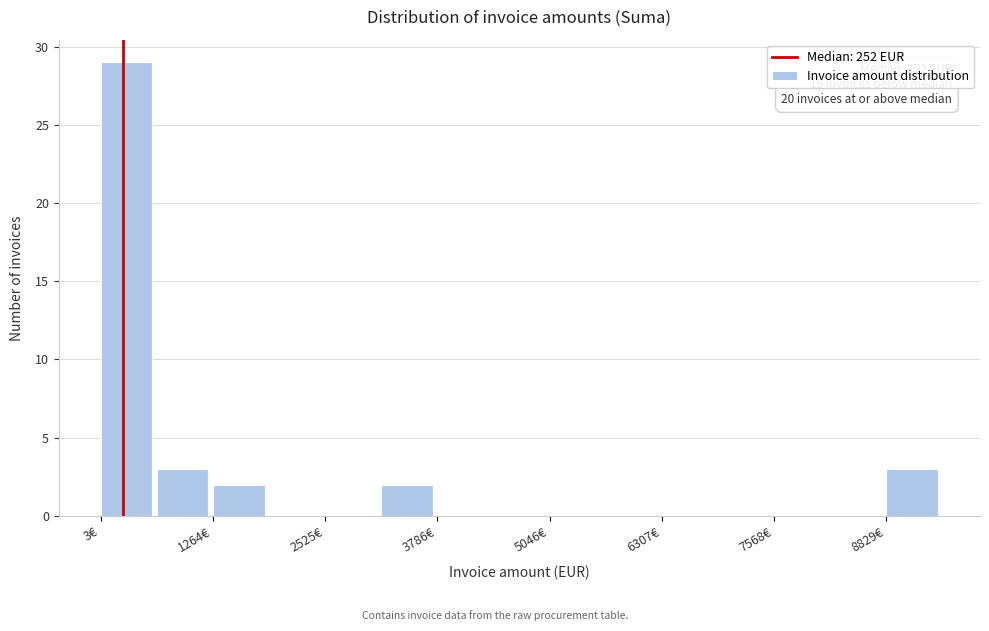

Around what value on the x-axis is the tallest bar? Give the approximate position of its centre, as read against the axis.

200